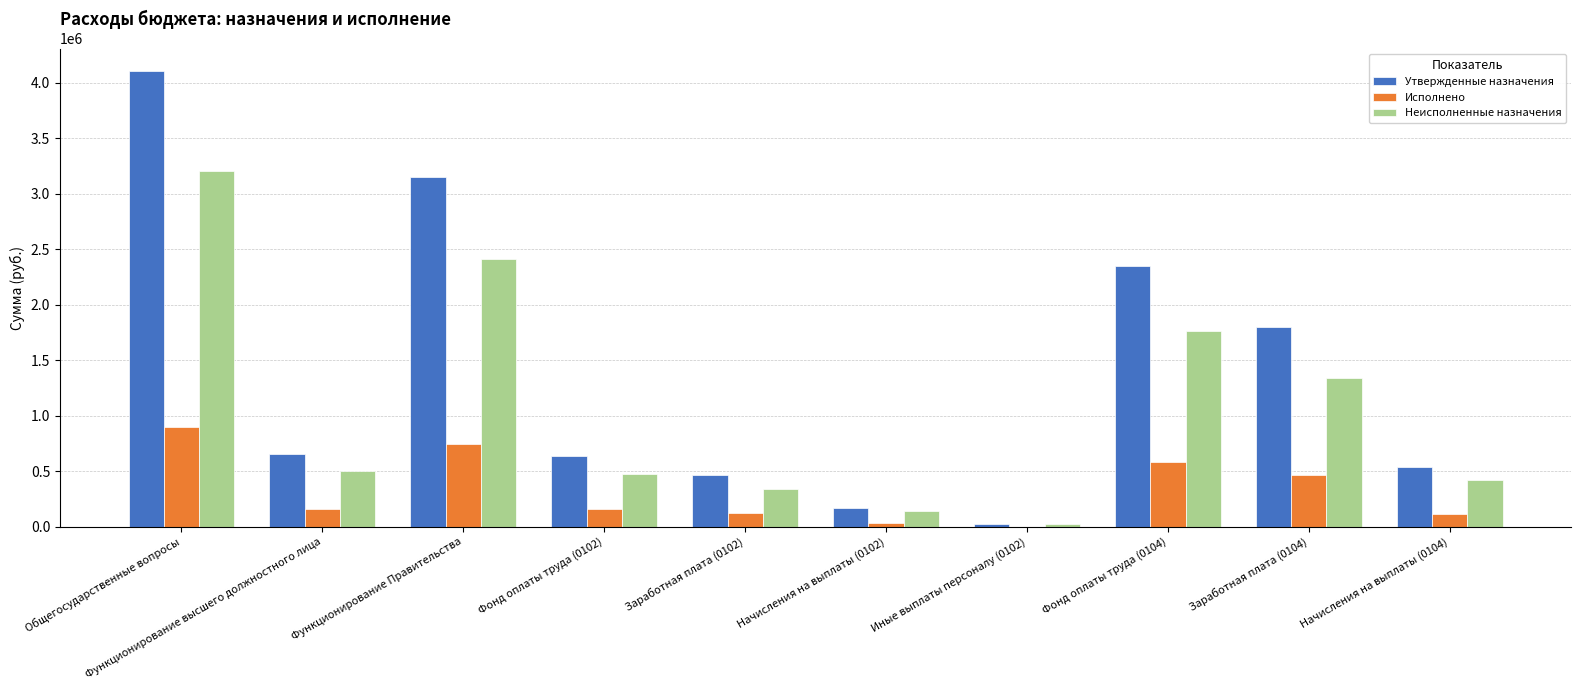

At which label does Утвержденные назначения reach its peak?

Общегосударственные вопросы